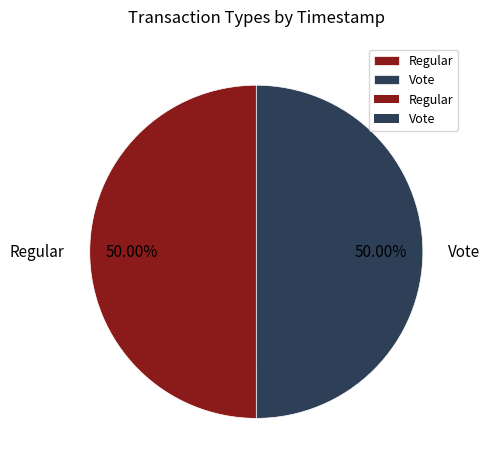

What percentage do Vote and Regular together represent?

100.0%